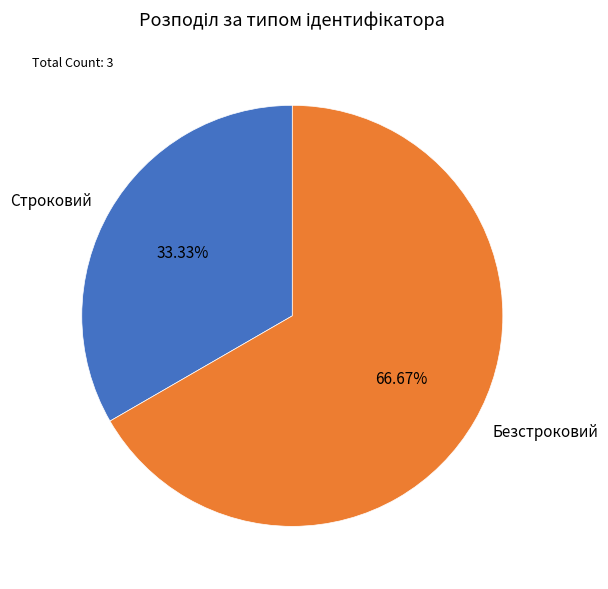

Is the sum of Строковий and Безстроковий greater than half?

Yes